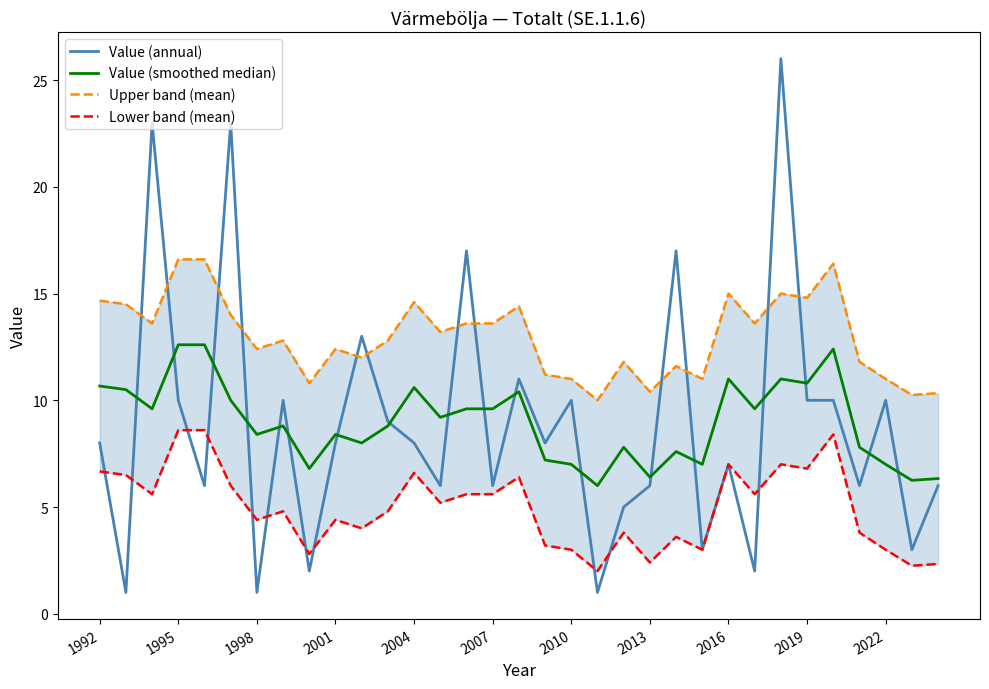

Is it true that Value (smoothed median) equals 11.1 at 2001?

False